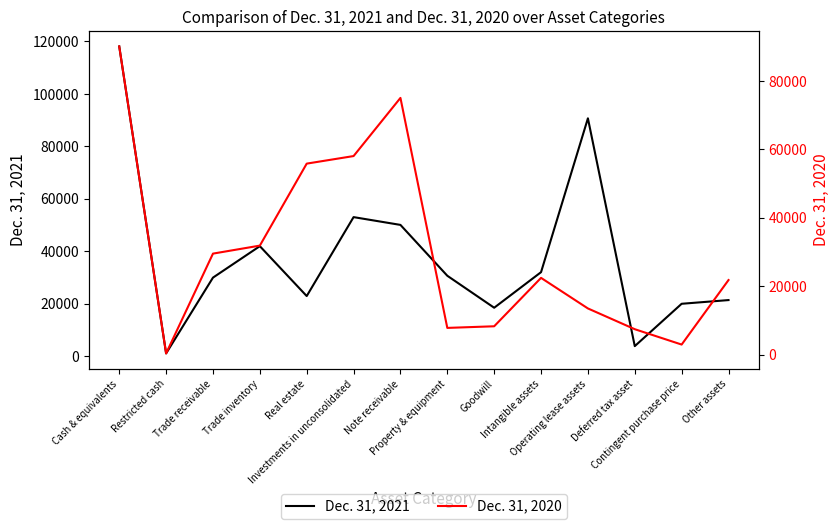

Between Restricted cash and Deferred tax asset, which series saw the biggest shift?

Dec. 31, 2020